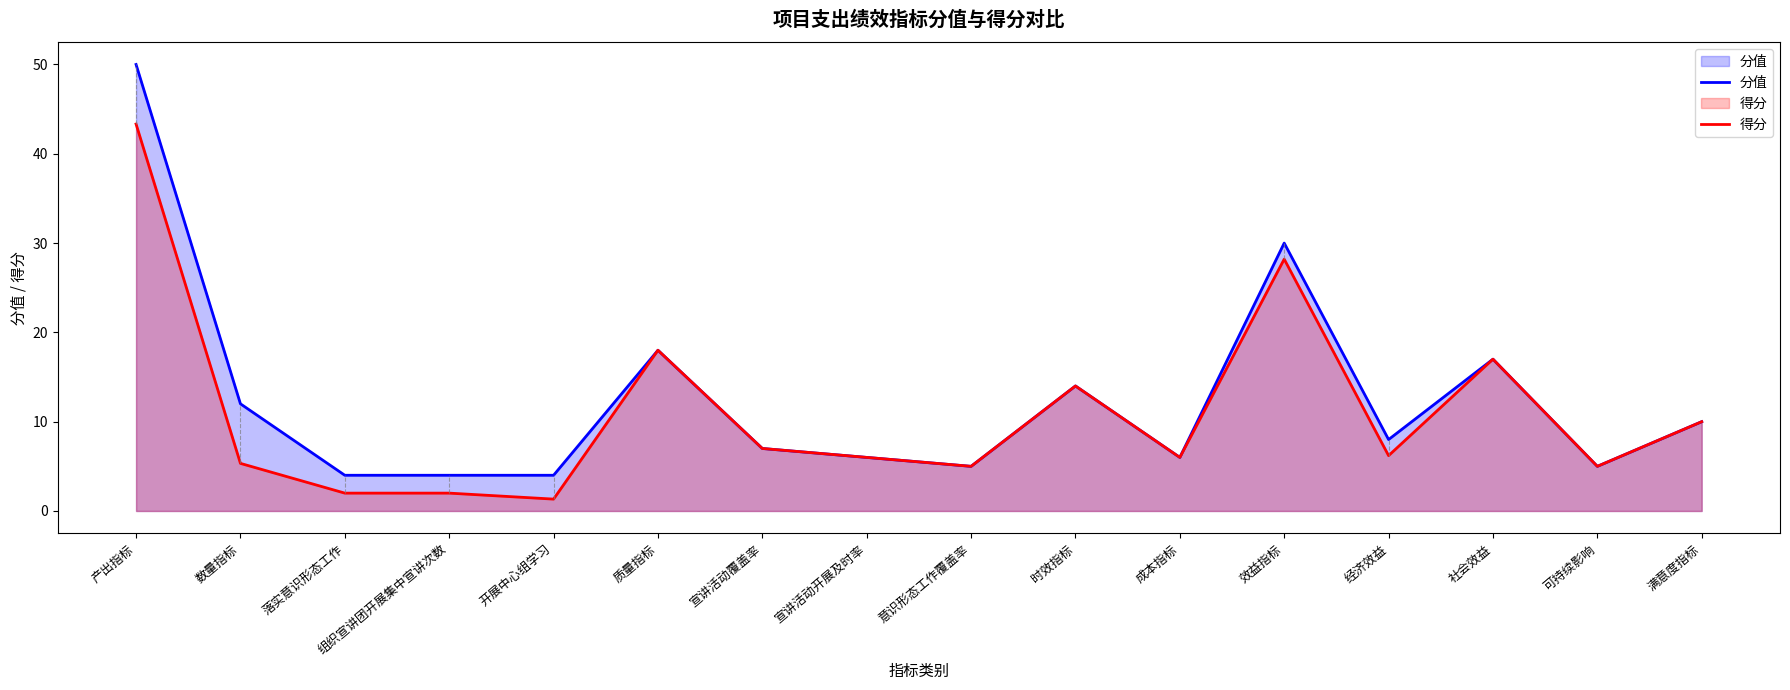

Which category has the highest value in the 分值 series?

产出指标